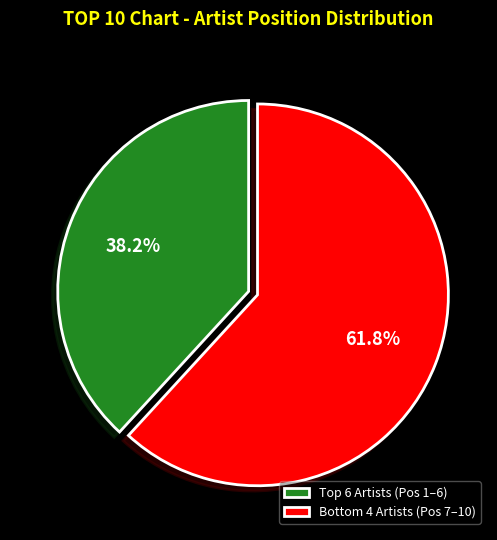

How many segments does this pie chart have?

2